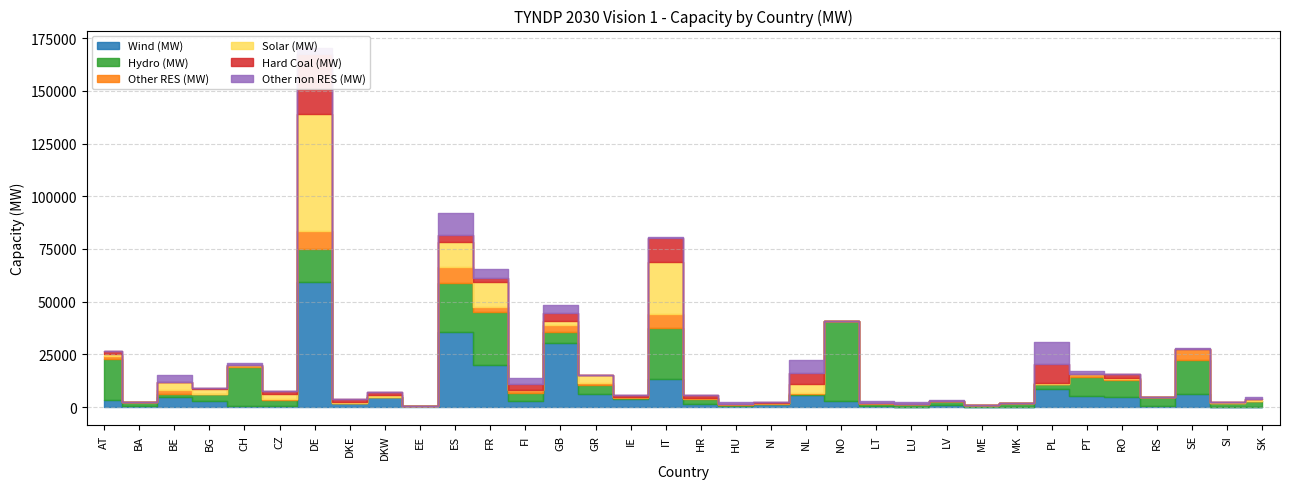

Which series changed the most between NI and NL?

Other non RES (MW)